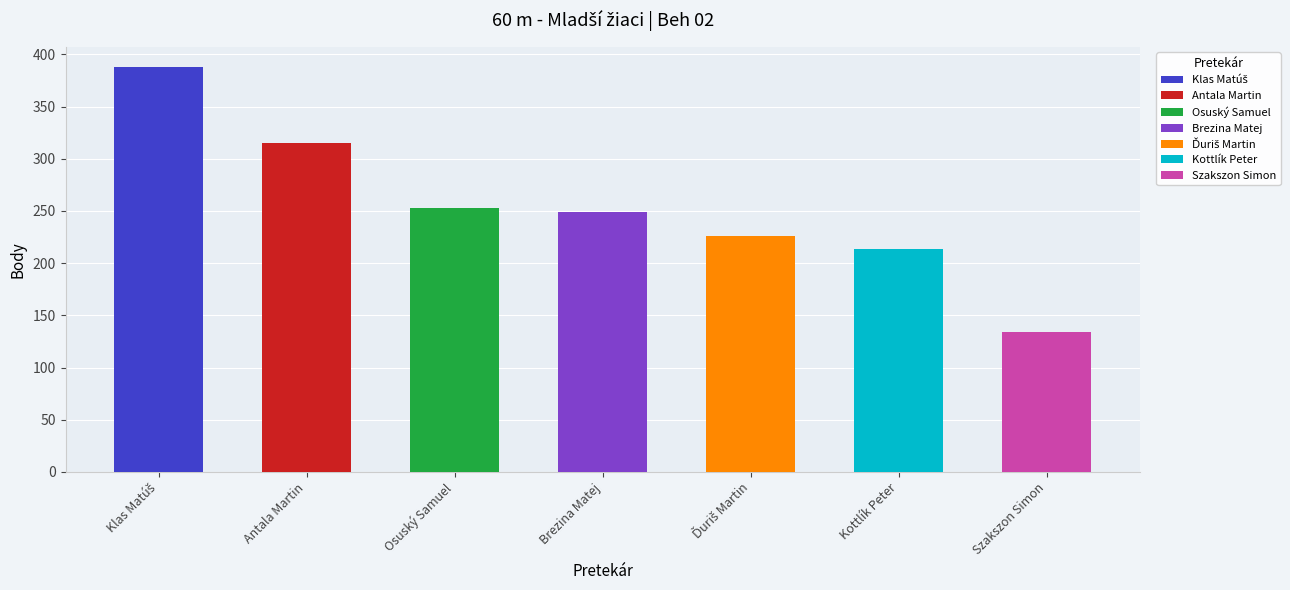

What is the change in value from Brezina Matej to Kottlík Peter?

-35